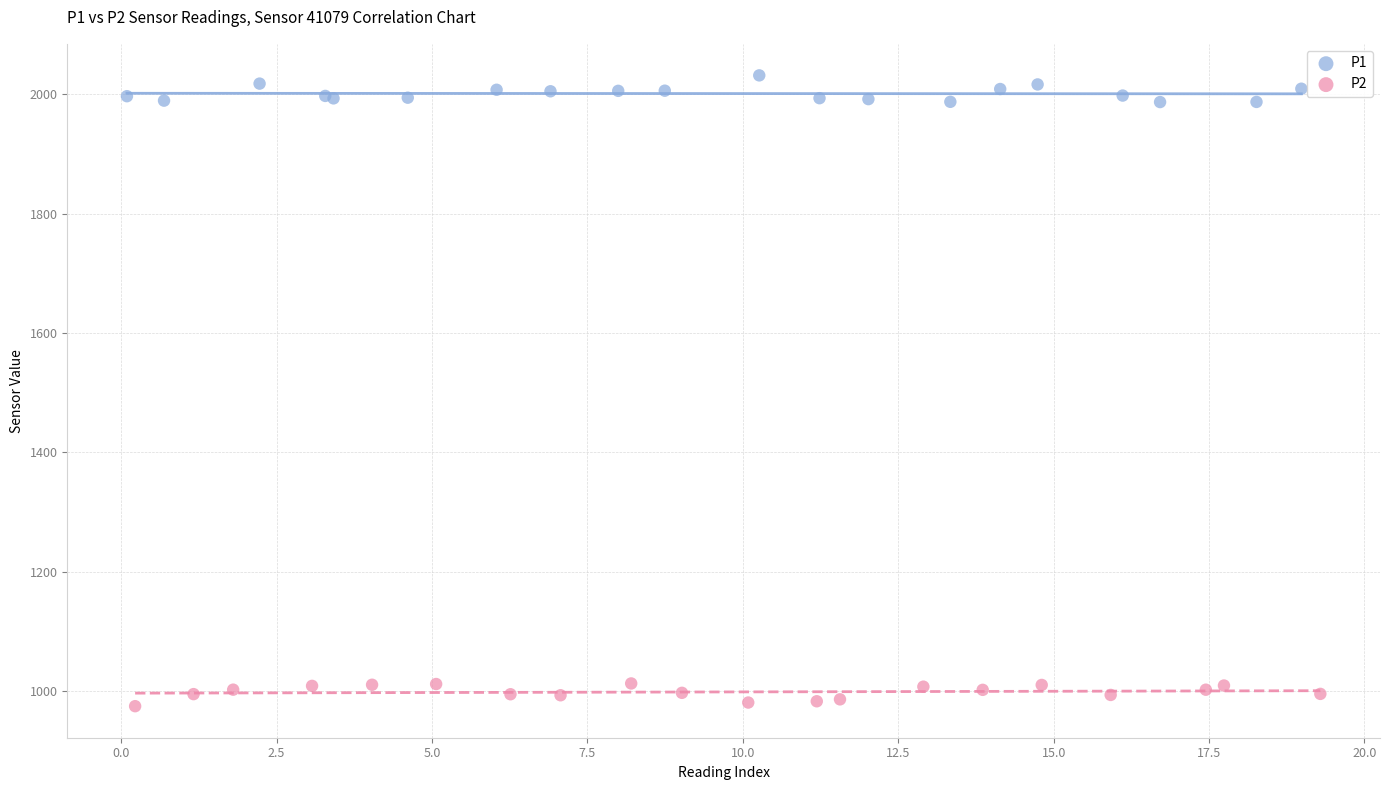

Which series reaches the maximum Y coordinate?

P1